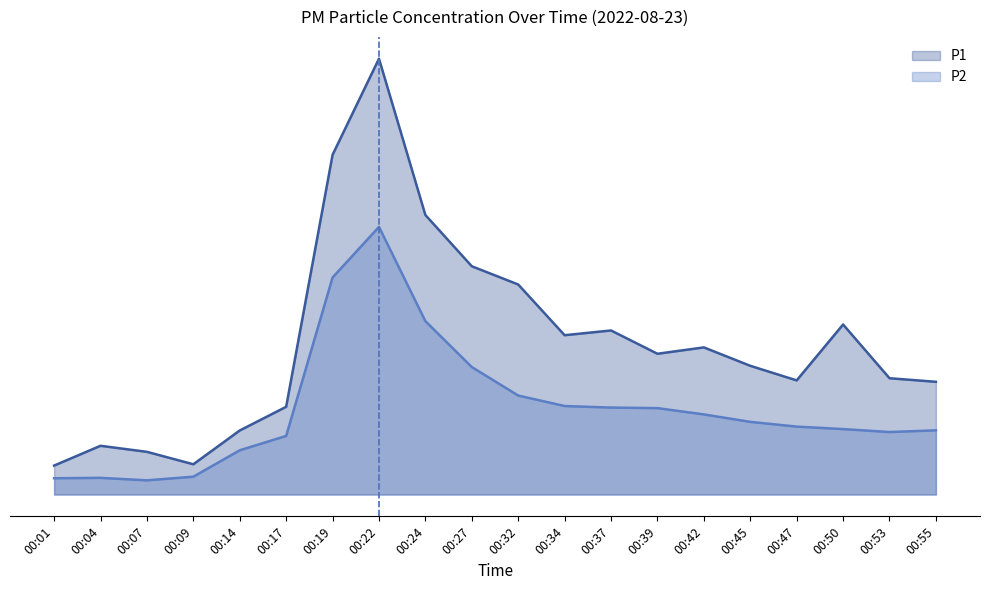

What is the spread (max minus min) of values at 00:42?

8.6